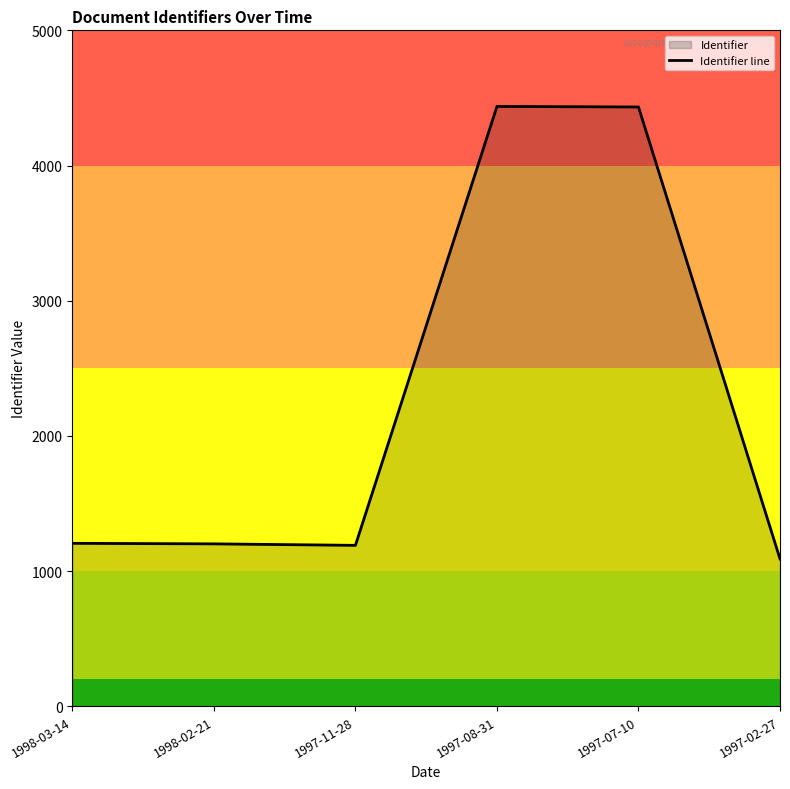

Does the chart have visible grid lines?

No